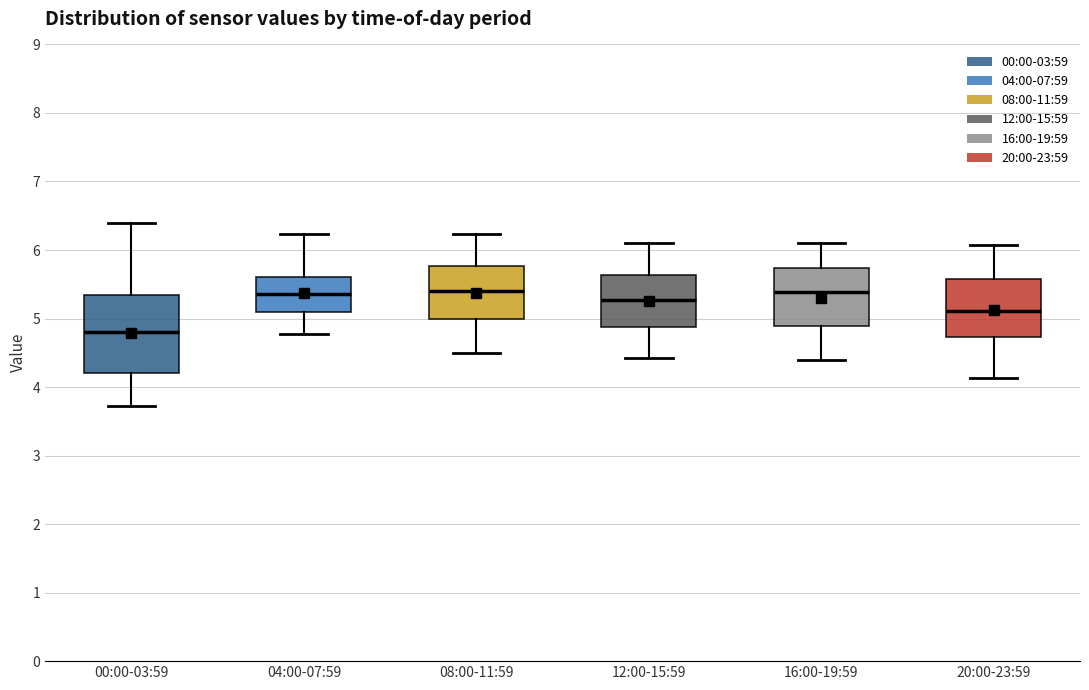

Reading left to right, transcribe this box plot: for each box, give where its median line is, the range the box spans, and where its two whiskers end, as read against the y-axis. The values are not printed on the chart, so give them approximately, as read against the axis.

00:00-03:59: median 4.8, box 4.2 to 5.3, whiskers 3.7 to 6.4
04:00-07:59: median 5.4, box 5.1 to 5.6, whiskers 4.8 to 6.2
08:00-11:59: median 5.4, box 5.0 to 5.8, whiskers 4.5 to 6.2
12:00-15:59: median 5.3, box 4.9 to 5.6, whiskers 4.4 to 6.1
16:00-19:59: median 5.4, box 4.9 to 5.7, whiskers 4.4 to 6.1
20:00-23:59: median 5.1, box 4.7 to 5.6, whiskers 4.1 to 6.1